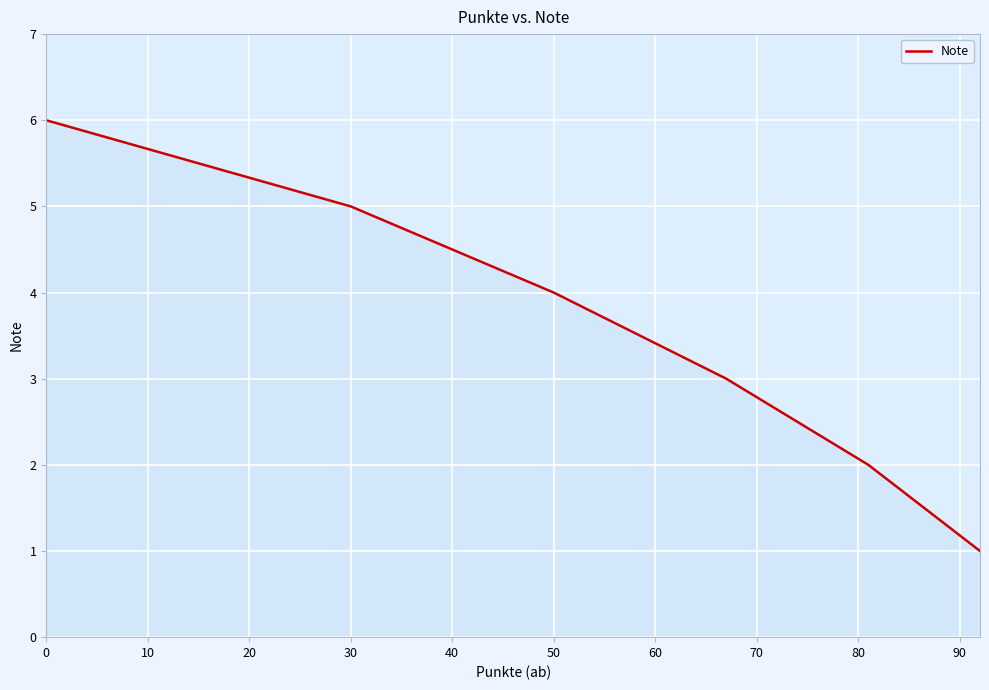

What is the sum of all values?

21